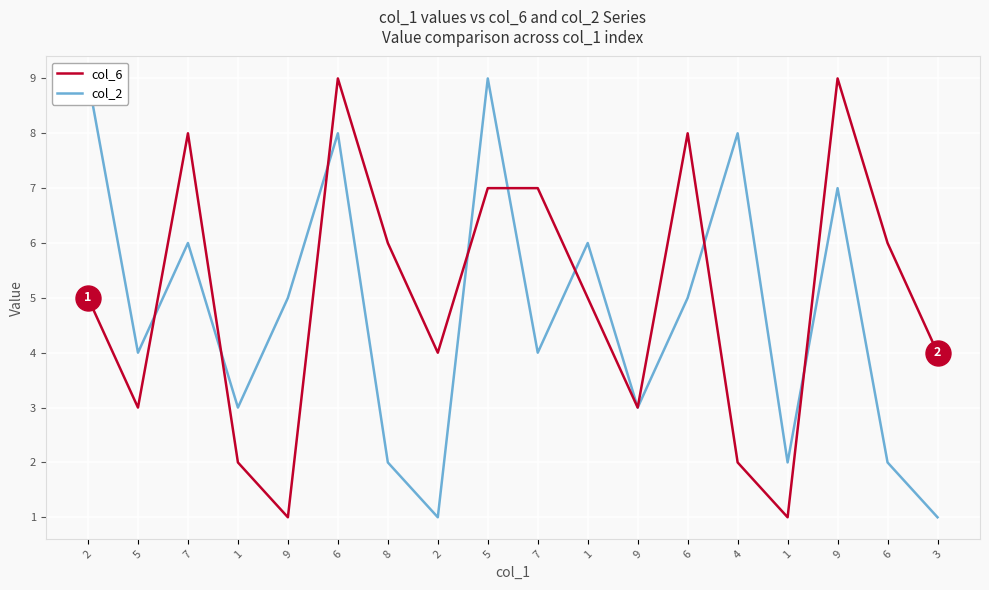

How many col_2 values are between 2 and 7?

12